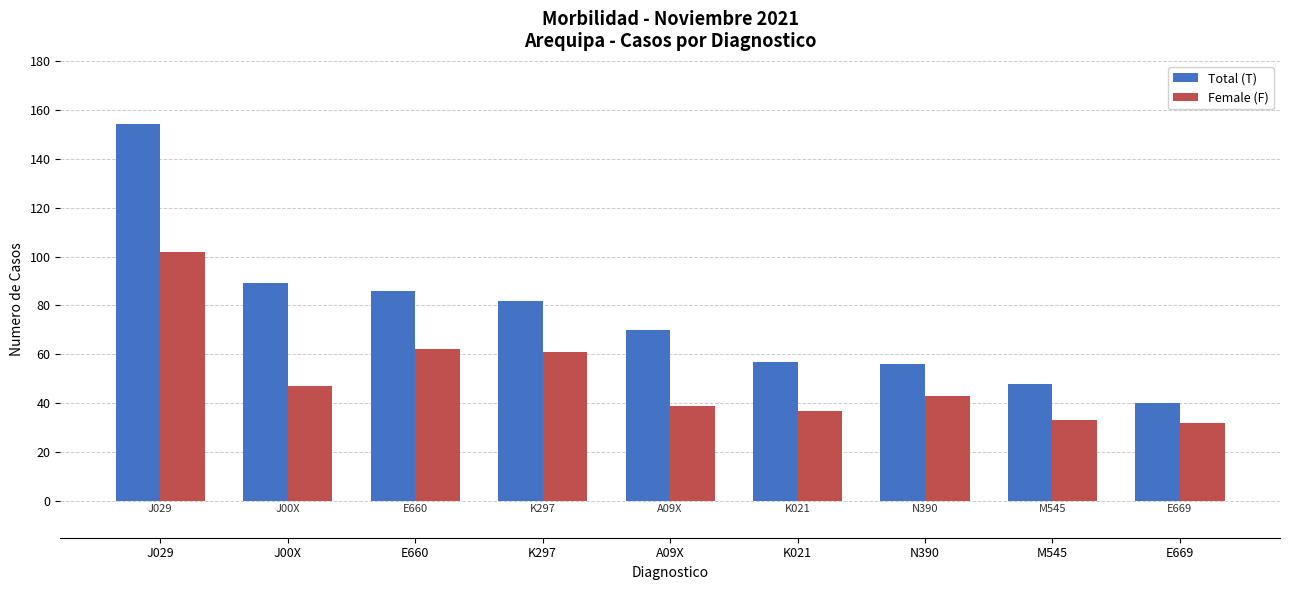

Between N390 and E669, which series saw the biggest shift?

Total (T)